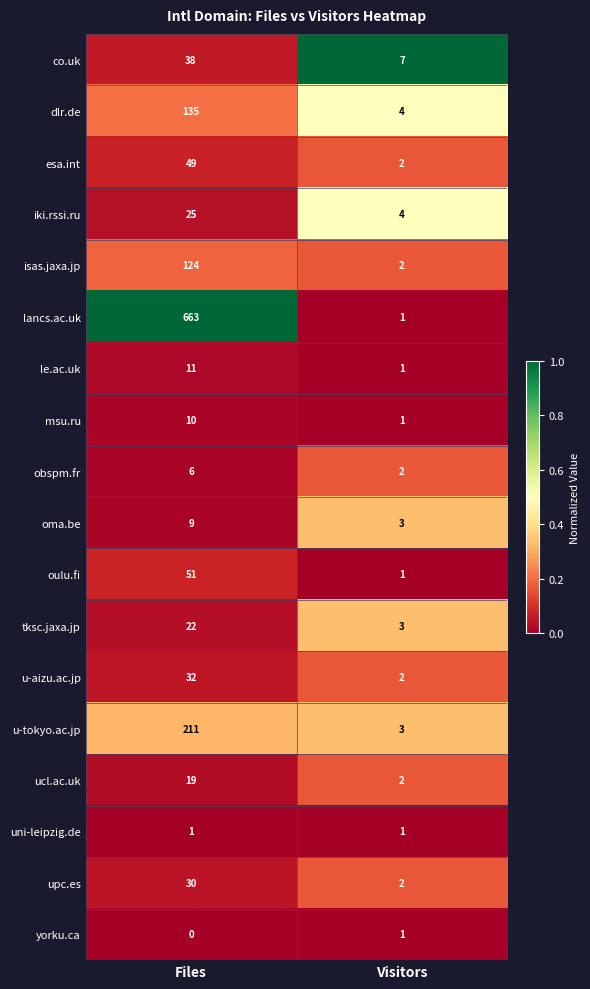

Is the value of ucl.ac.uk at Files greater than the value of oulu.fi at Visitors?

Yes